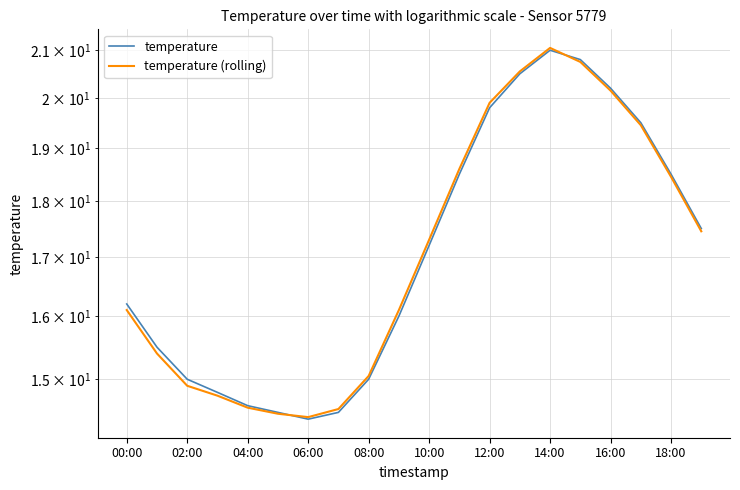

What are all the series names shown in the legend?

temperature, temperature (rolling)